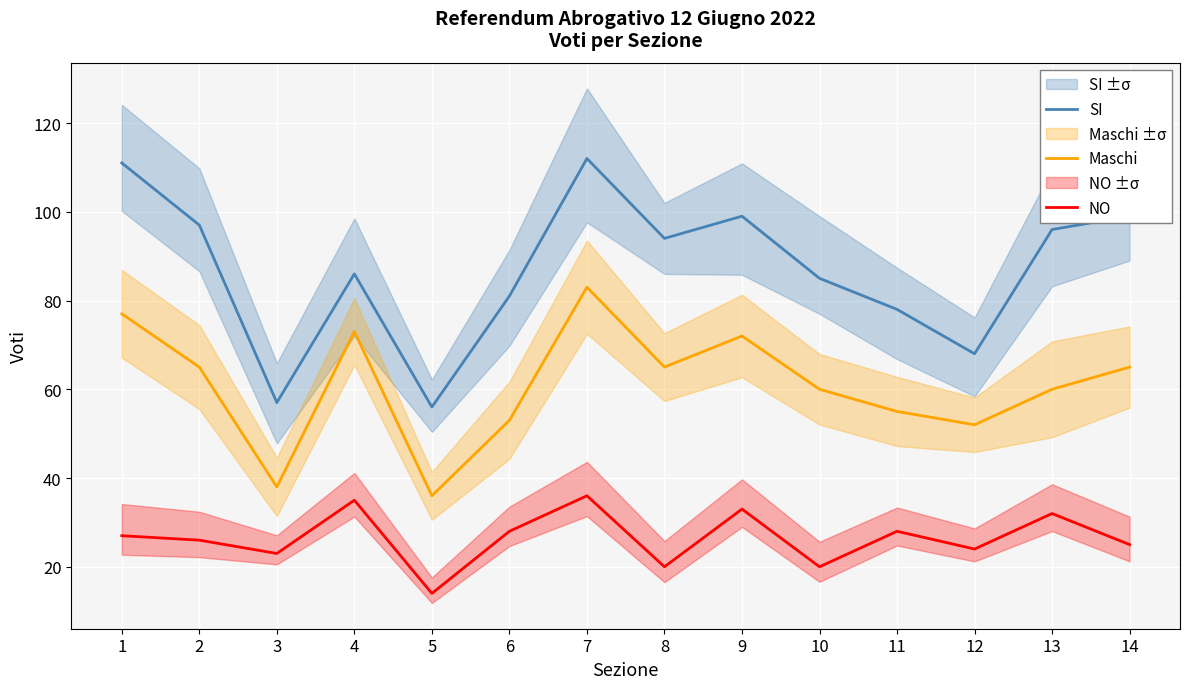

True or false: Maschi and NO intersect in this chart.

False